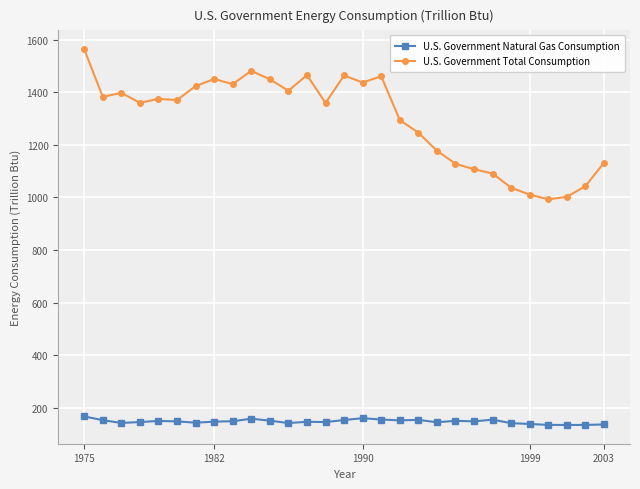

Which series has the largest total across all categories?

U.S. Government Total Consumption